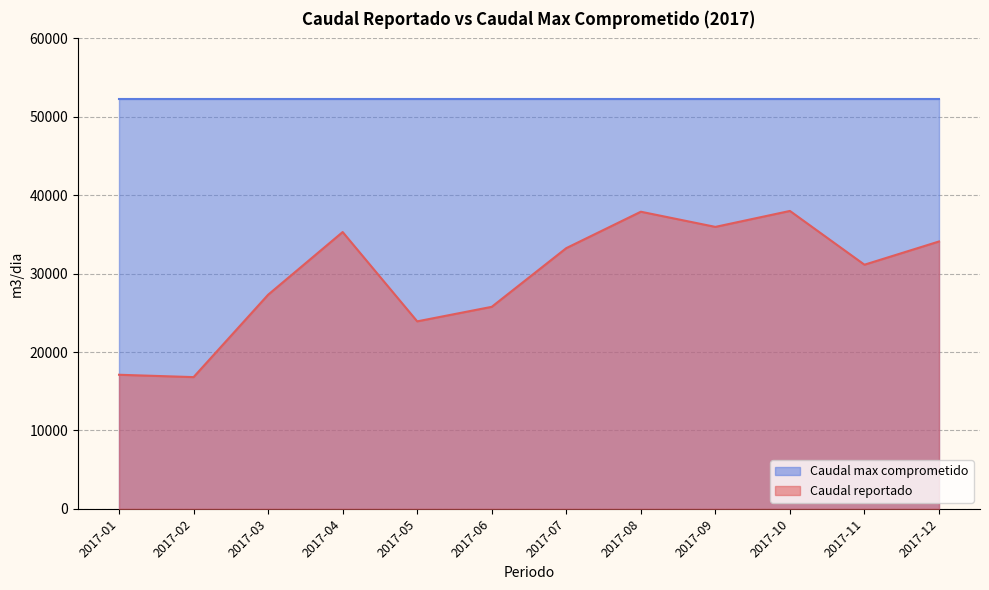

At which category is the sum across all series the highest?

2017-08